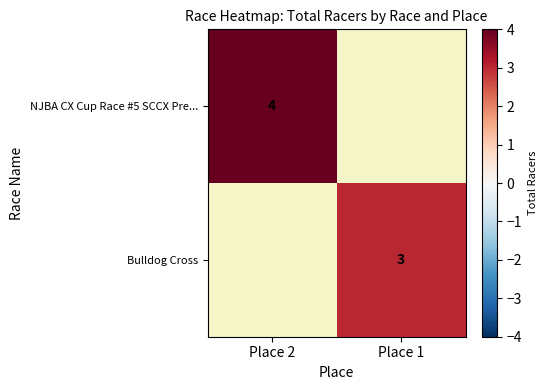

Is it true that NJBA CX Cup Race #5 SCCX Pre... equals 4 at Place 2?

True